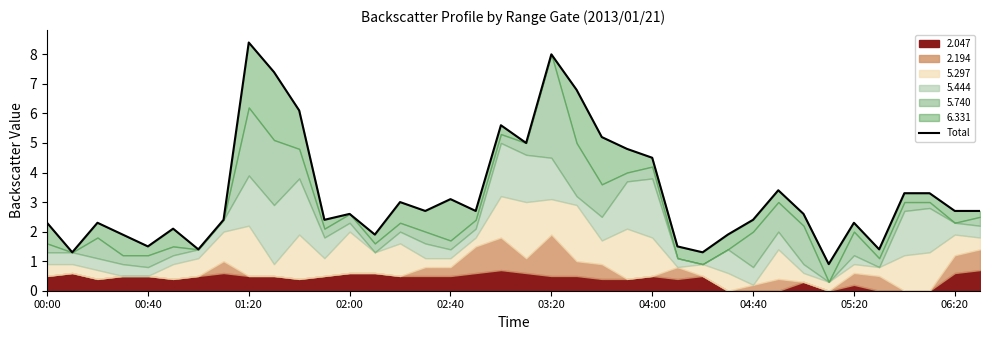

The chart shows a value of 0.4 at 00:40. True or false?

False